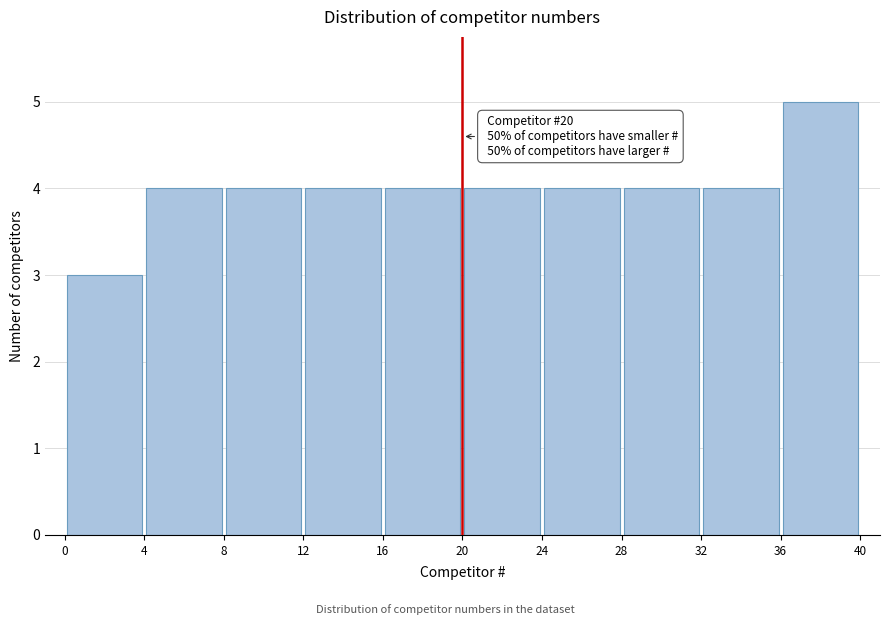

Over which range of the x-axis is the bar tallest?

36 to 40